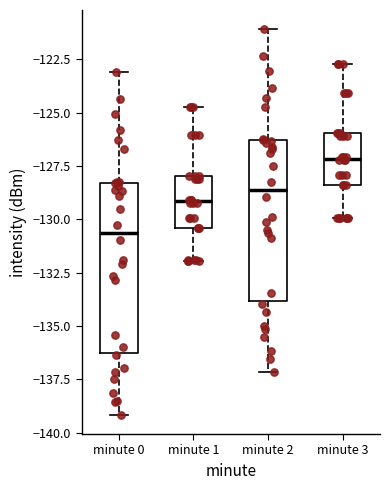

Reading left to right, read every box against the y-axis: the position of its median line, the range the box covers, and the ends of its whiskers. The values are not printed on the chart, so give them approximately, as read against the axis.

minute 0: median -130.5, box -136.5 to -128.5, whiskers -139.0 to -123.0
minute 1: median -129.0, box -130.5 to -128.0, whiskers -132.0 to -124.5
minute 2: median -128.5, box -134.0 to -126.5, whiskers -137.0 to -121.0
minute 3: median -127.0, box -128.5 to -126.0, whiskers -130.0 to -122.5